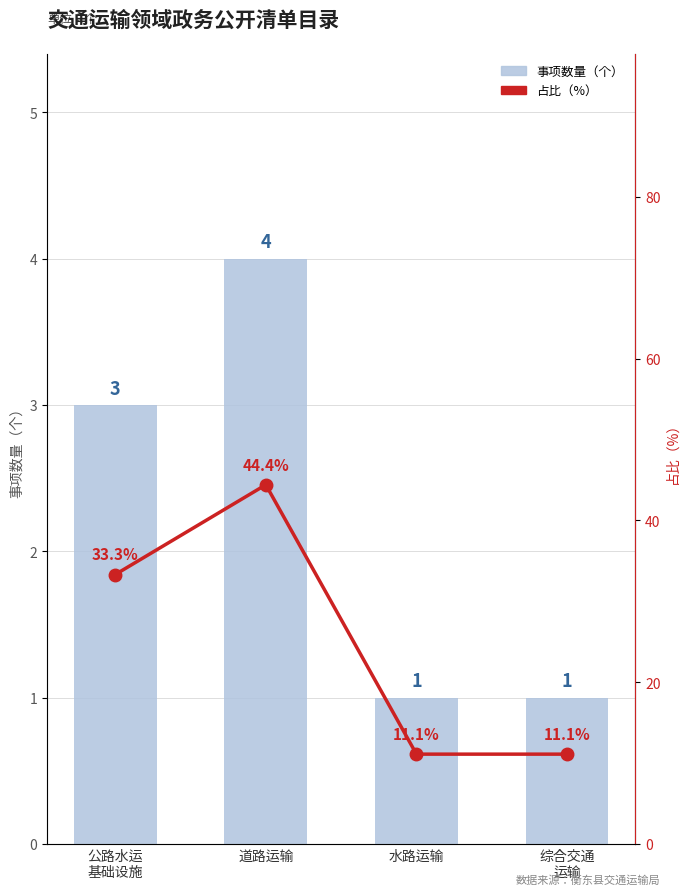

At which category is the sum across all series the highest?

道路运输